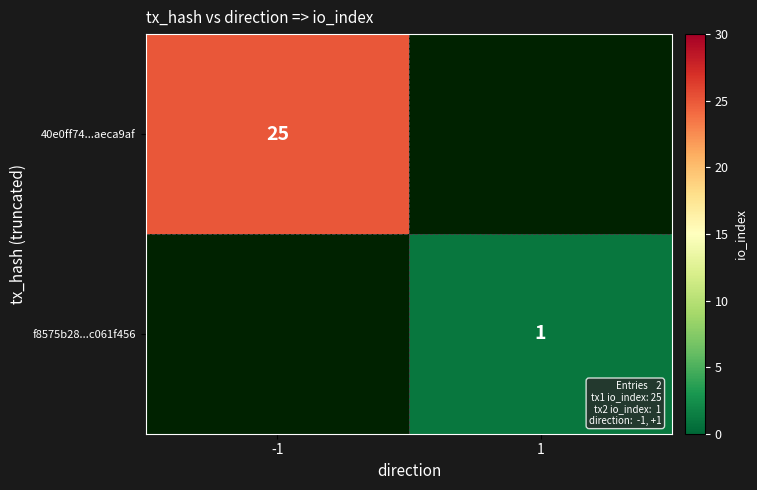

Is it true that 40e0ff74...aeca9af equals 16 at -1?

False